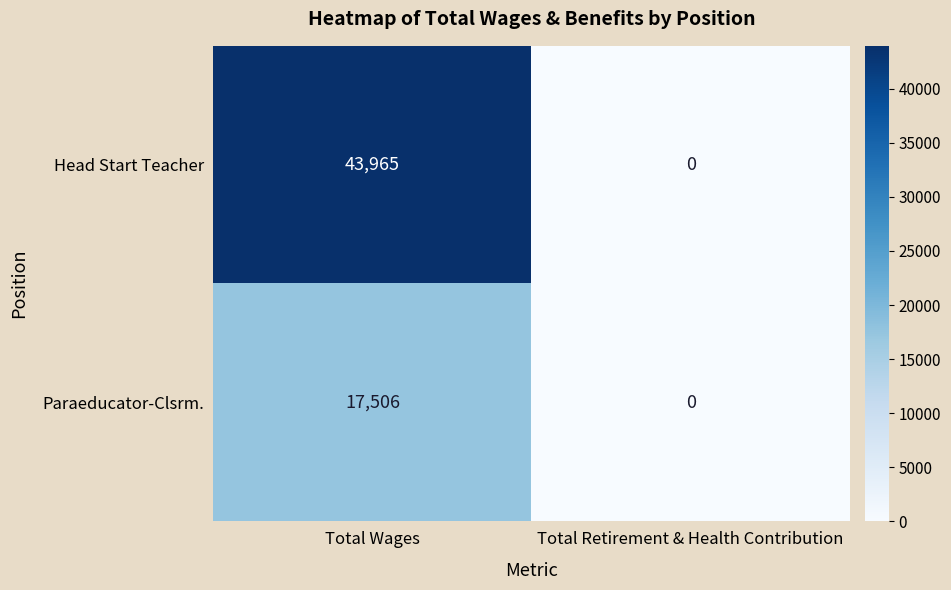

What value does the Paraeducator-Clsrm. series have at Total Wages, to the nearest 50?

17500